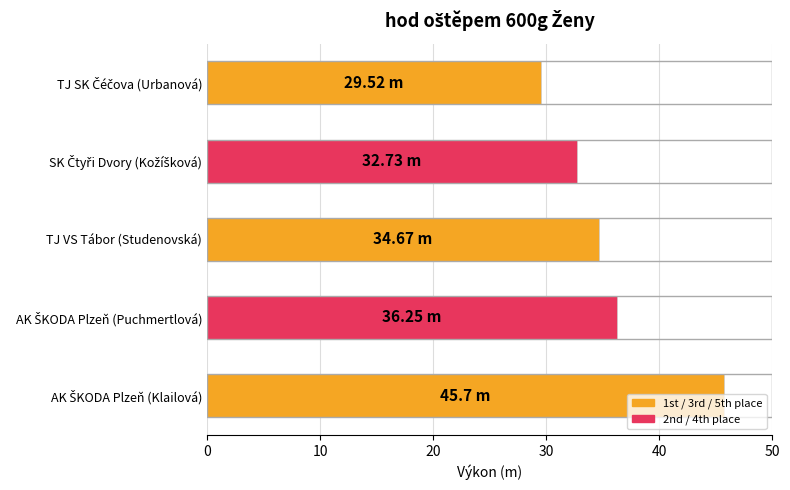

How many data points are above 34?

3